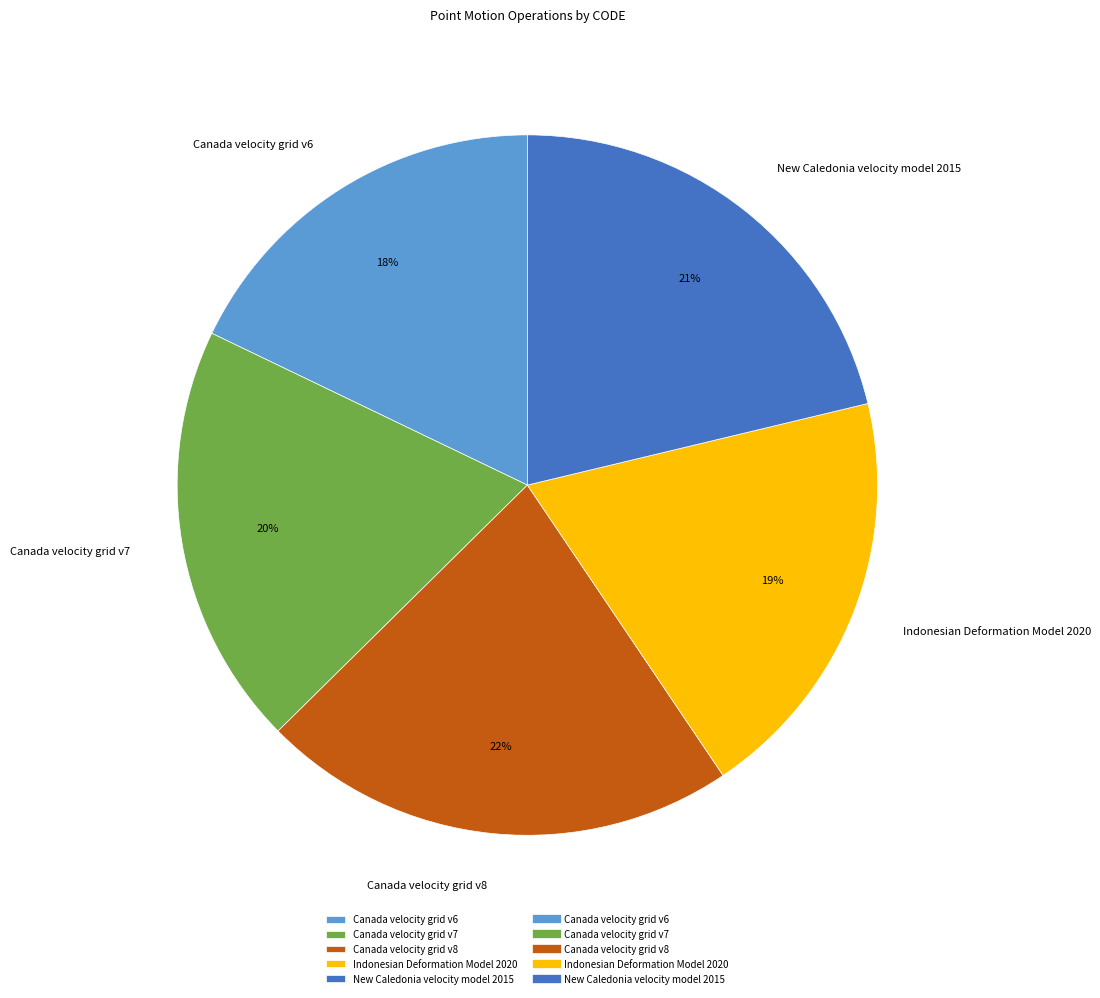

What percentage is the Canada velocity grid v7 slice, to the nearest percent?

20%